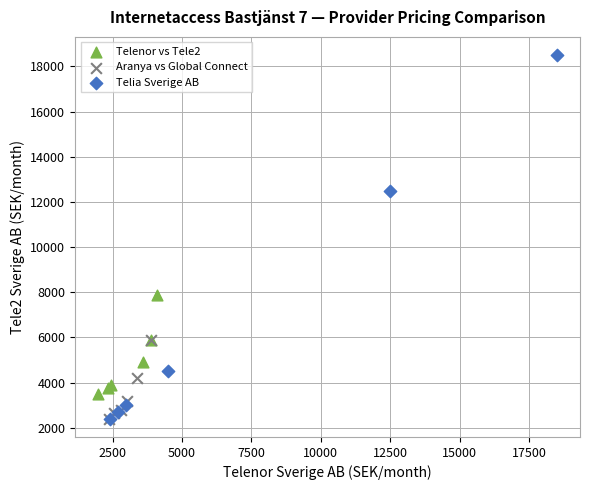

What are all the series names shown in the legend?

Telenor vs Tele2, Aranya vs Global Connect, Telia Sverige AB